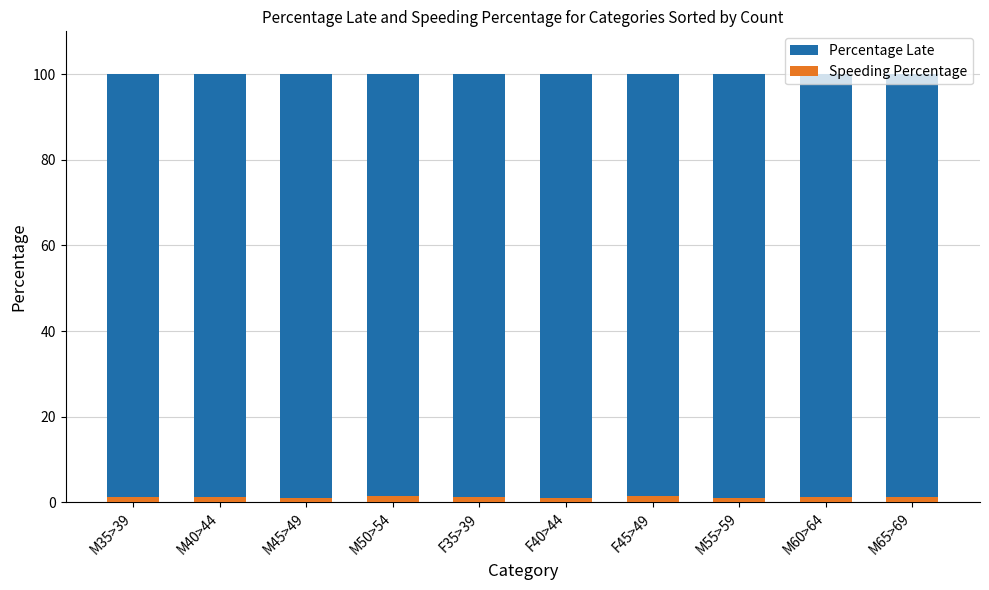

The value of Speeding Percentage at M40>44 is 1.3. True or false?

True